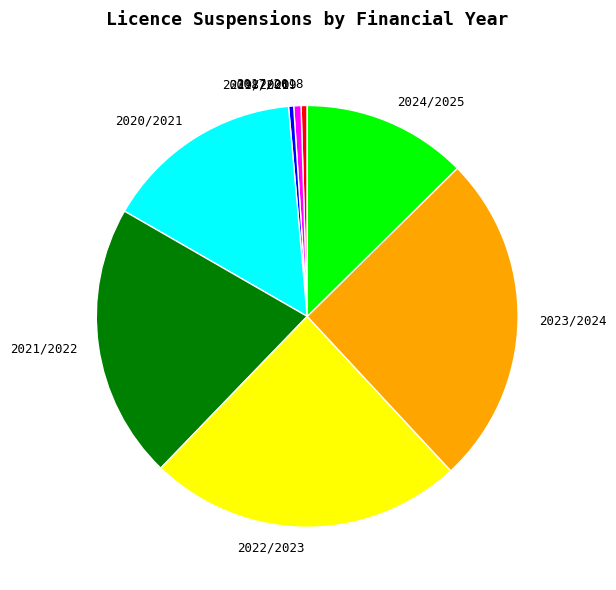

Which slice is the largest?

2023/2024